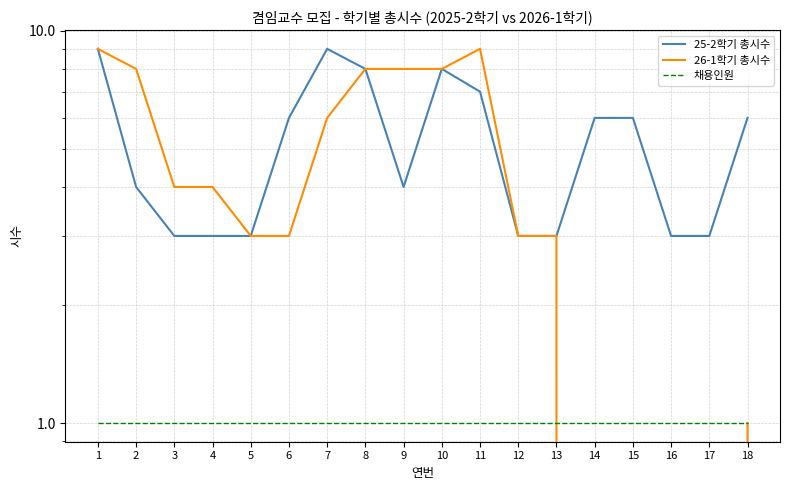

At which category is the sum across all series the highest?

1